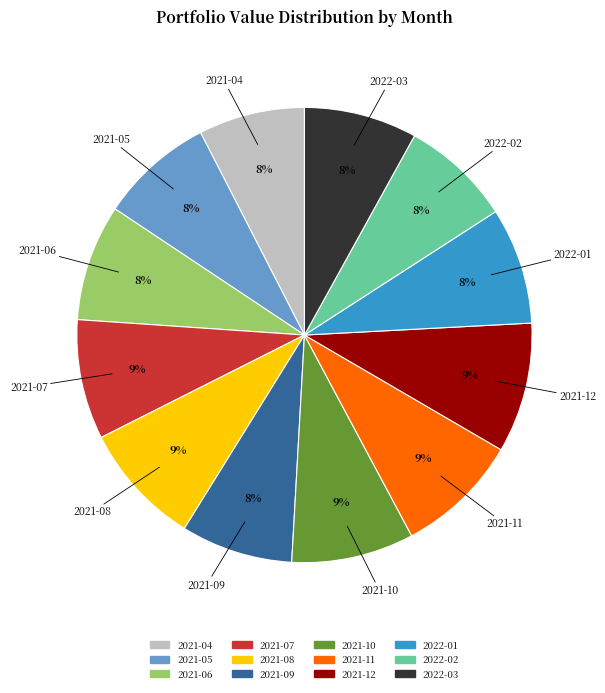

Does 2021-05 represent more than half of the total?

No